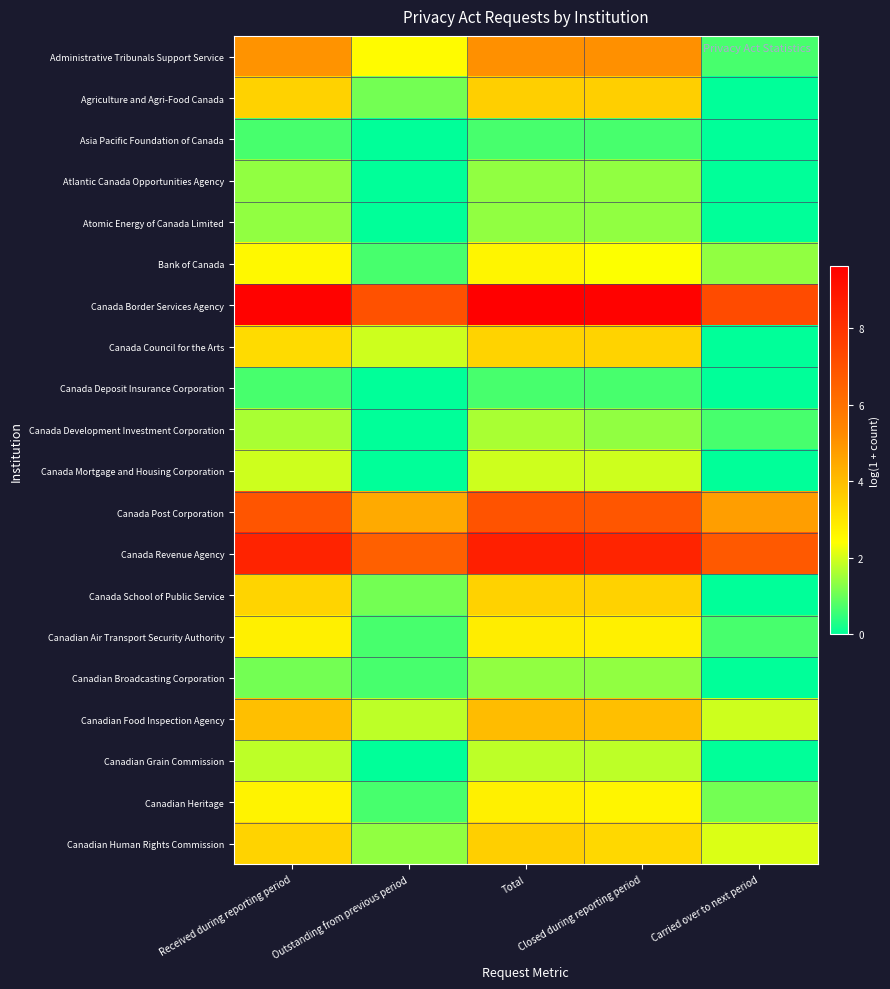

What is the difference between the highest and lowest values at Carried over to next period?

7.2